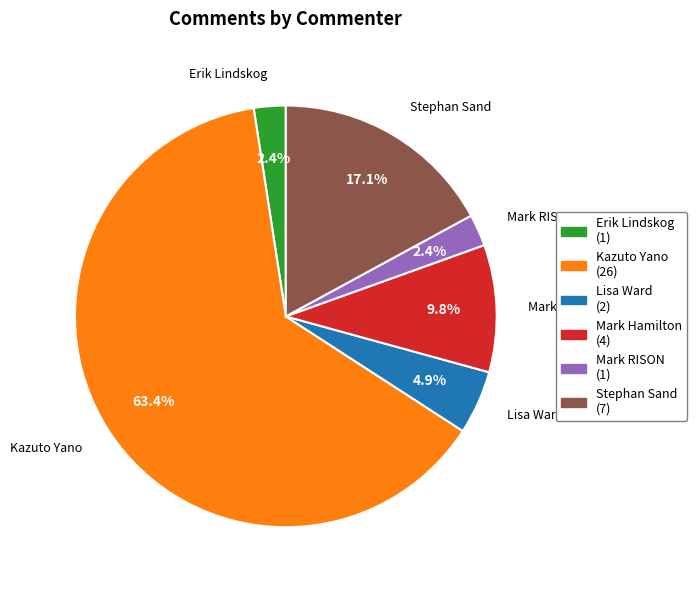

What percentage do Erik Lindskog and Lisa Ward together represent?

7.3%